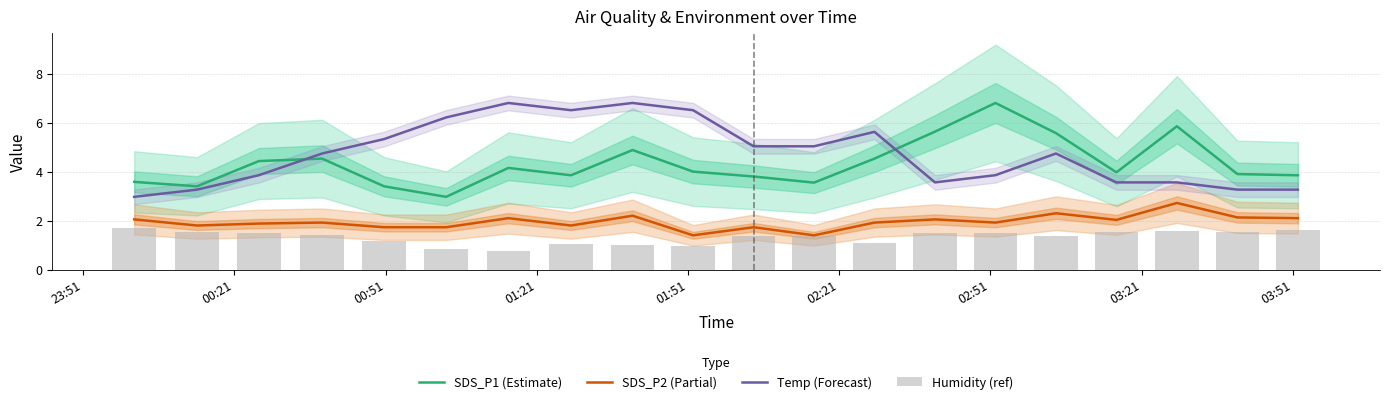

Which series has the largest total across all categories?

Temp (Forecast)